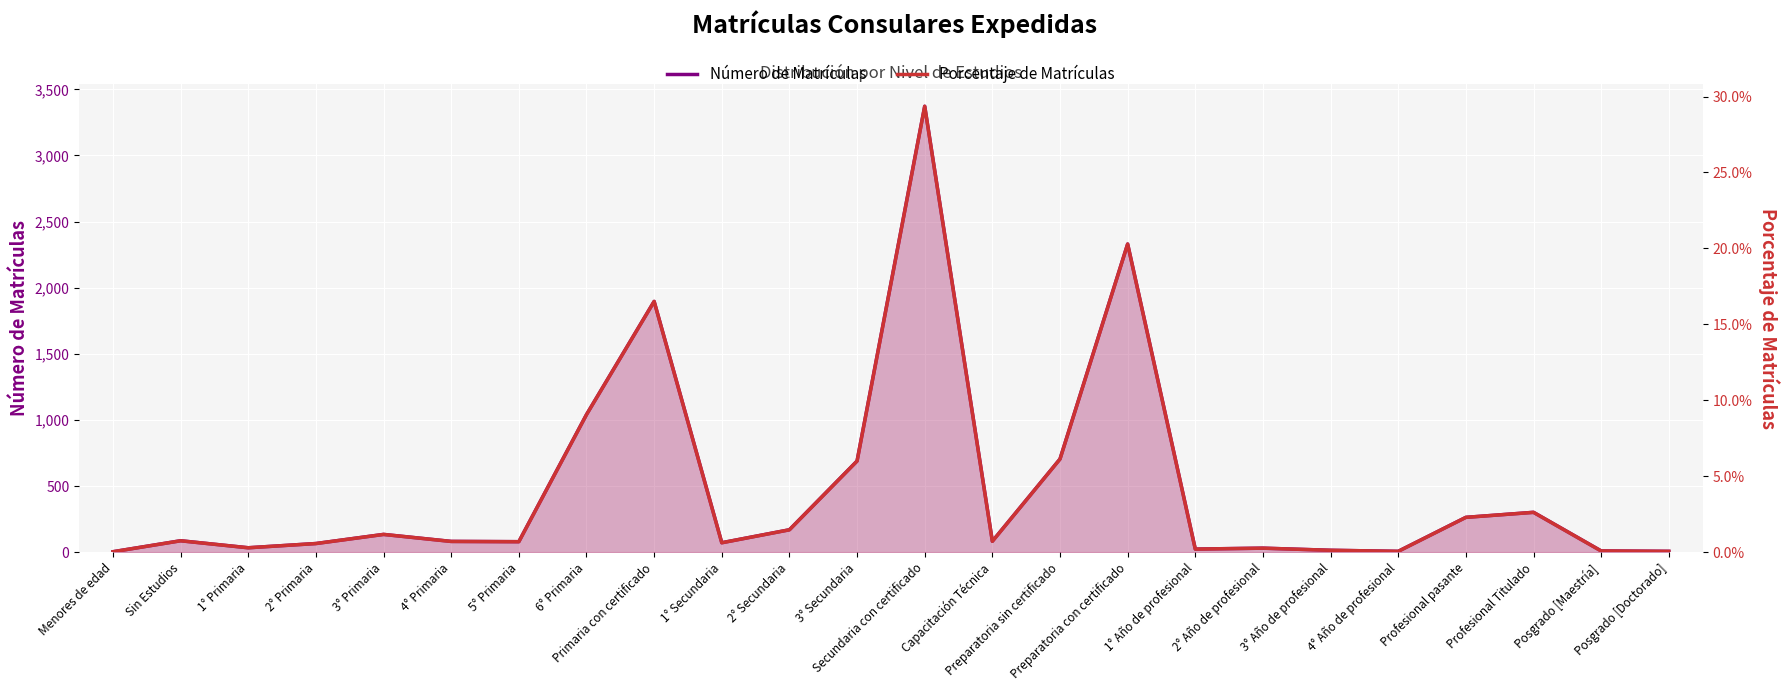

Rank the categories by Número de Matrículas value from highest to lowest.

Secundaria con certificado, Preparatoria con certificado, Primaria con certificado, 6° Primaria, Preparatoria sin certificado, 3° Secundaria, Profesional Titulado, Profesional pasante, 2° Secundaria, 3° Primaria, Sin Estudios, Capacitación Técnica, 4° Primaria, 5° Primaria, 1° Secundaria, 2° Primaria, 1° Primaria, 2° Año de profesional, 1° Año de profesional, 3° Año de profesional, Posgrado [Maestría], 4° Año de profesional, Posgrado [Doctorado], Menores de edad